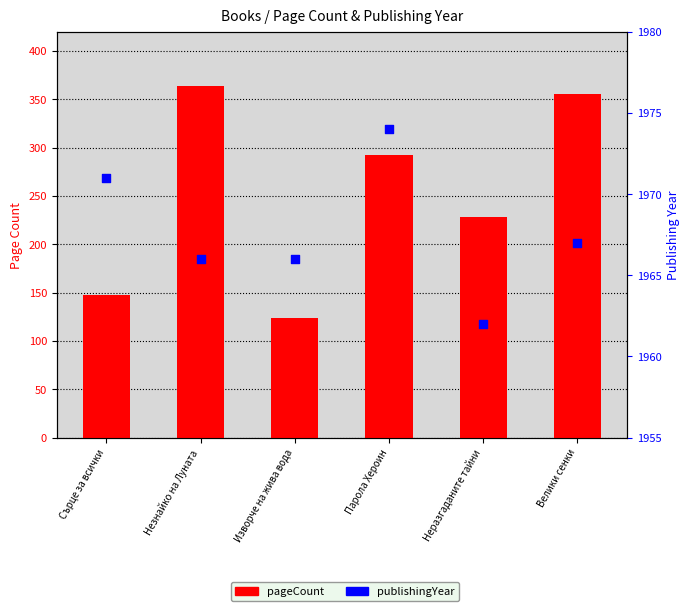

Which series reaches the maximum Y coordinate?

publishingYear